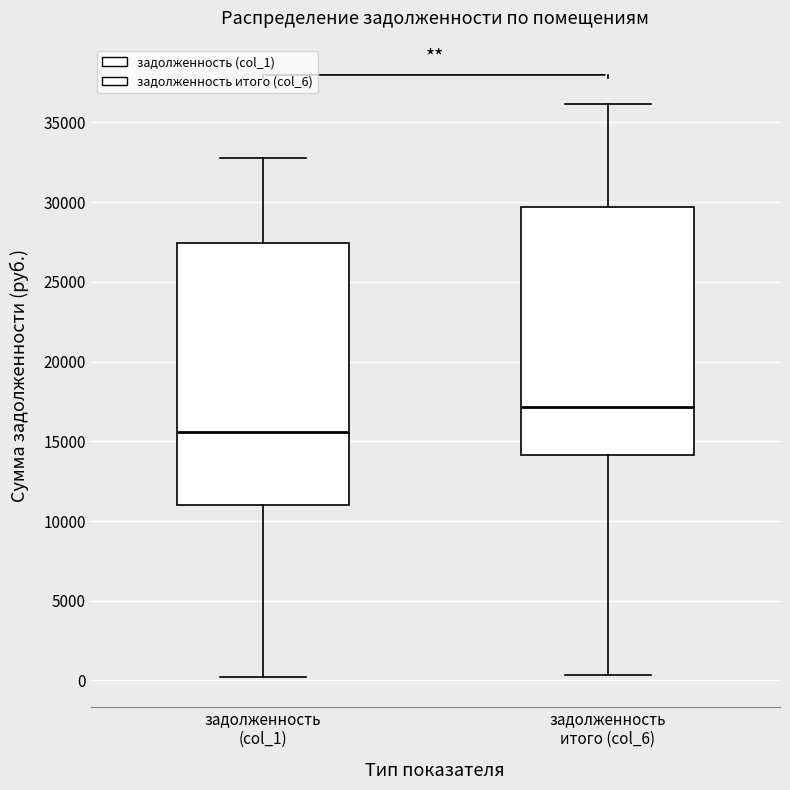

Where does the lower whisker of the box for задолженность (col_1) end on the y-axis? The values are not printed on the chart, so give them approximately, as read against the axis.

0